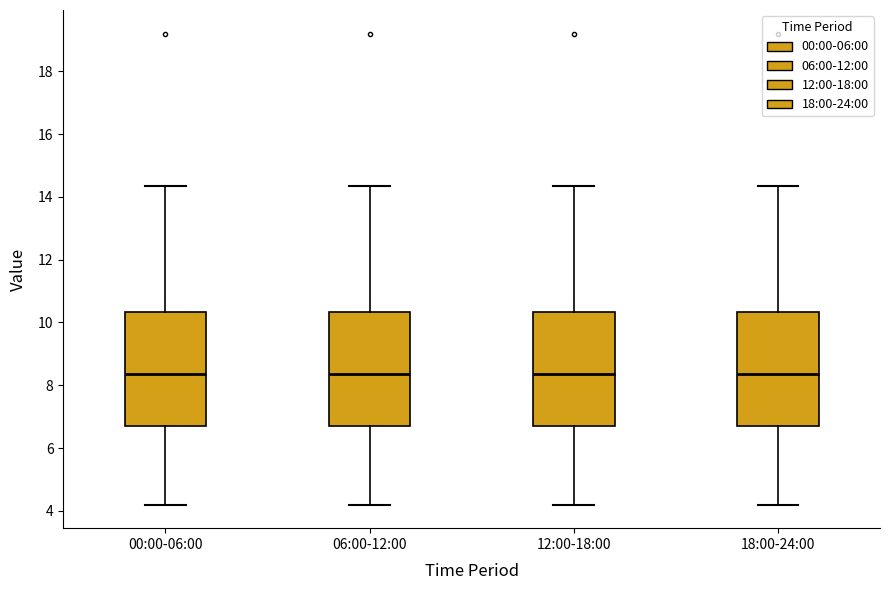

Where does the lower whisker of the box for 06:00-12:00 end on the y-axis? The values are not printed on the chart, so give them approximately, as read against the axis.

4.2